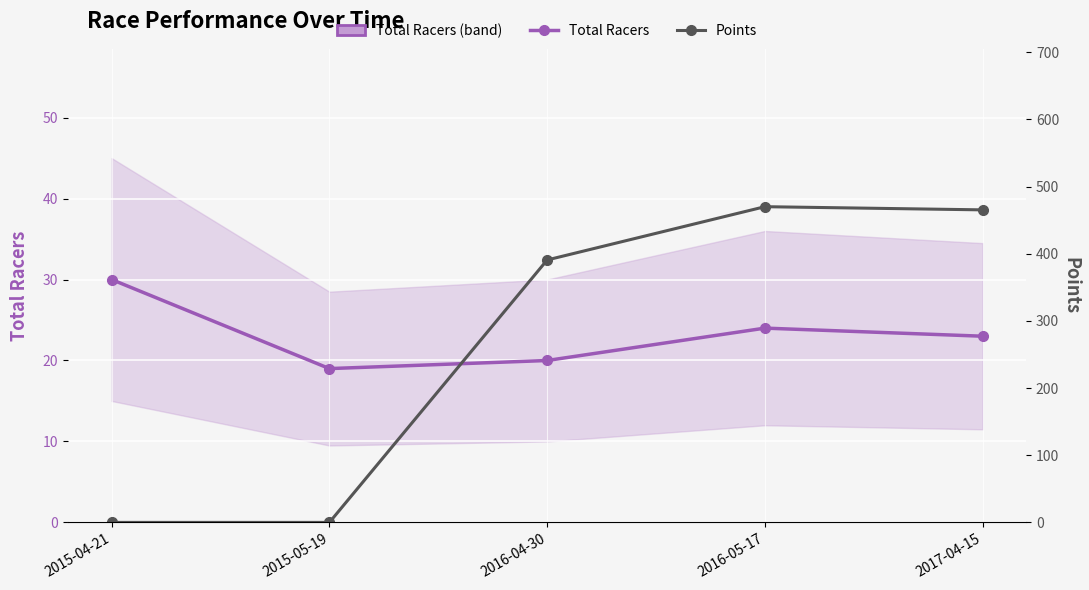

What is the label of the 3rd point from the left?

2016-04-30